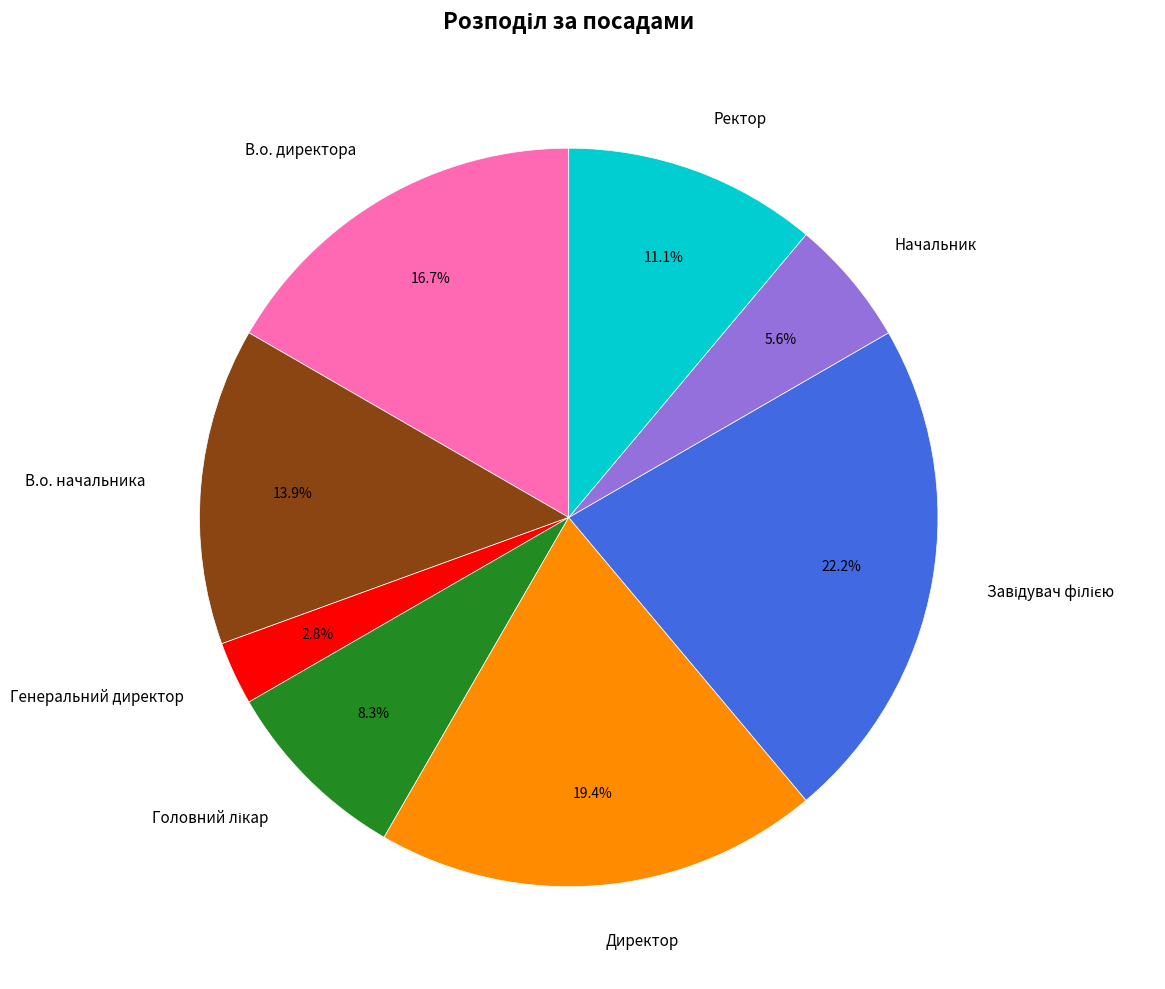

Is it true that Генеральний директор is 8% of the pie?

False